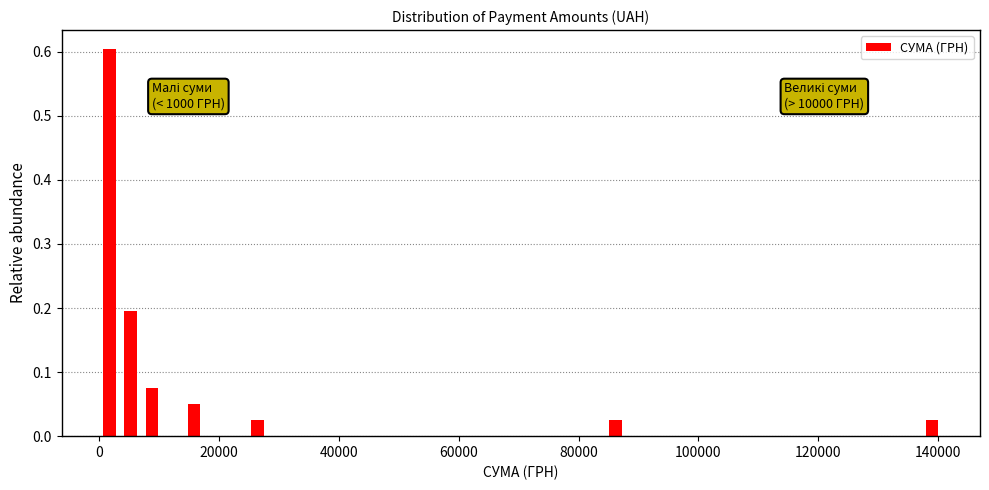

Read against the x-axis, roughly where is the centre of the tallest bar?

2000